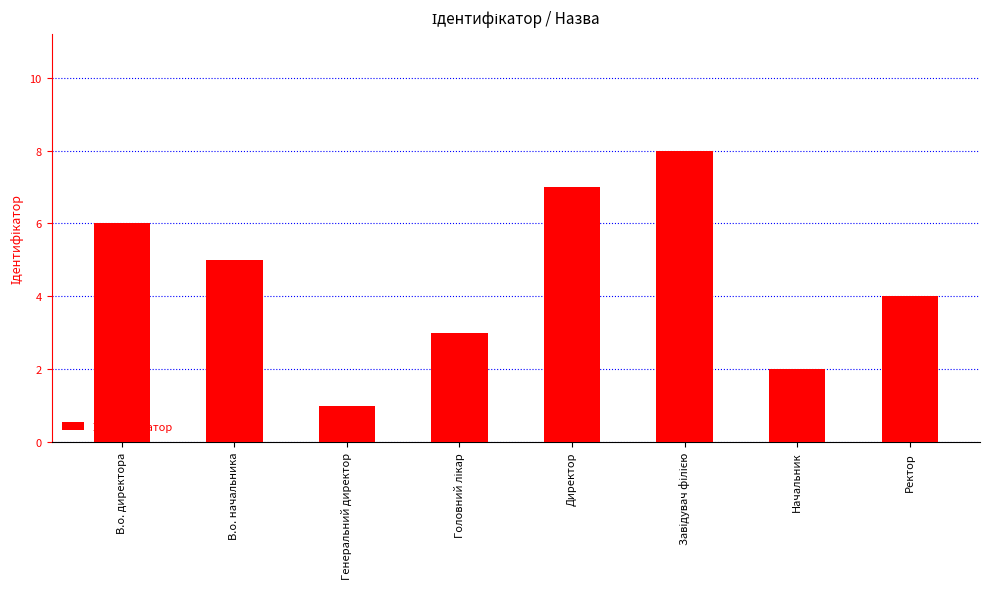

How many values are below 5?

4